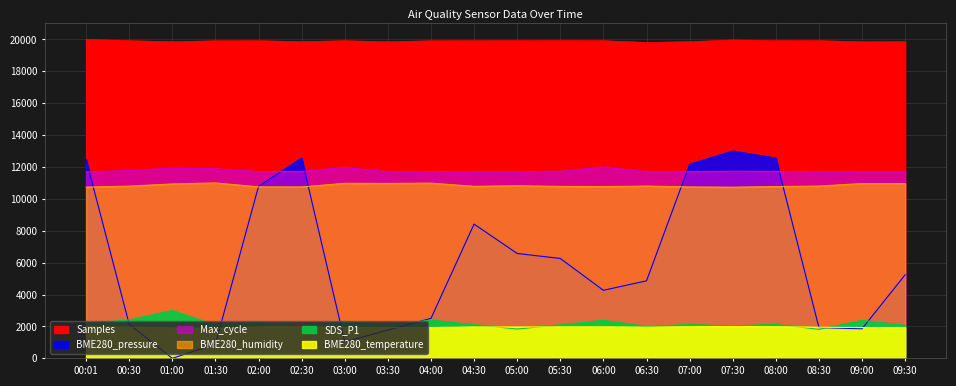

What are all the series names shown in the legend?

Samples, Max_cycle, BME280_humidity, BME280_pressure, SDS_P1, BME280_temperature